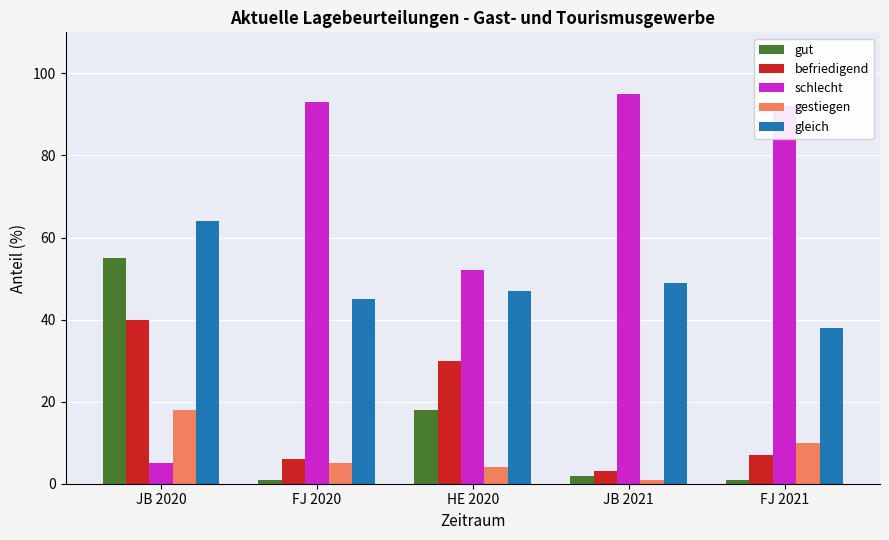

What is the average value of the befriedigend series?

17